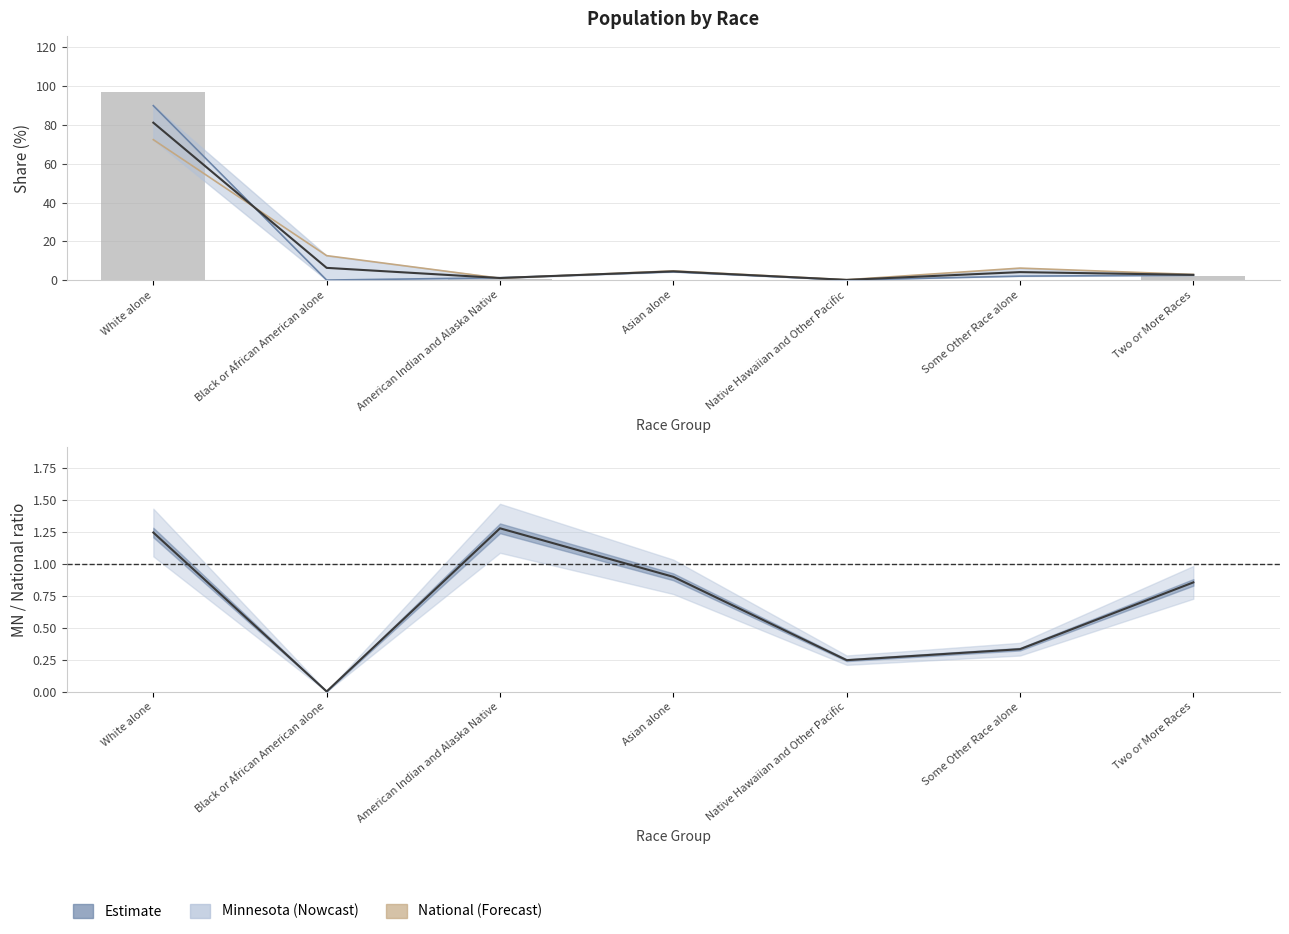

Reading right to left, what are all the values shown in this chart?

This Area: 2.0	0.0	0.0	0.2	0.7	0.3	96.8
Minnesota: 2.5	2.0	0.0	4.3	1.2	0.0	89.9
National: 2.9	6.2	0.2	4.8	0.9	12.6	72.4